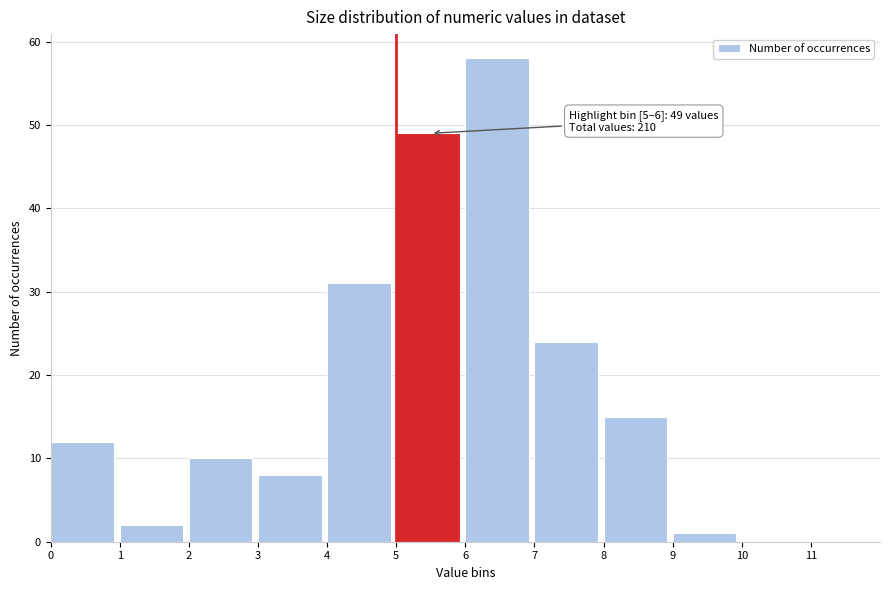

Which range on the x-axis has the tallest bar?

6 to 7